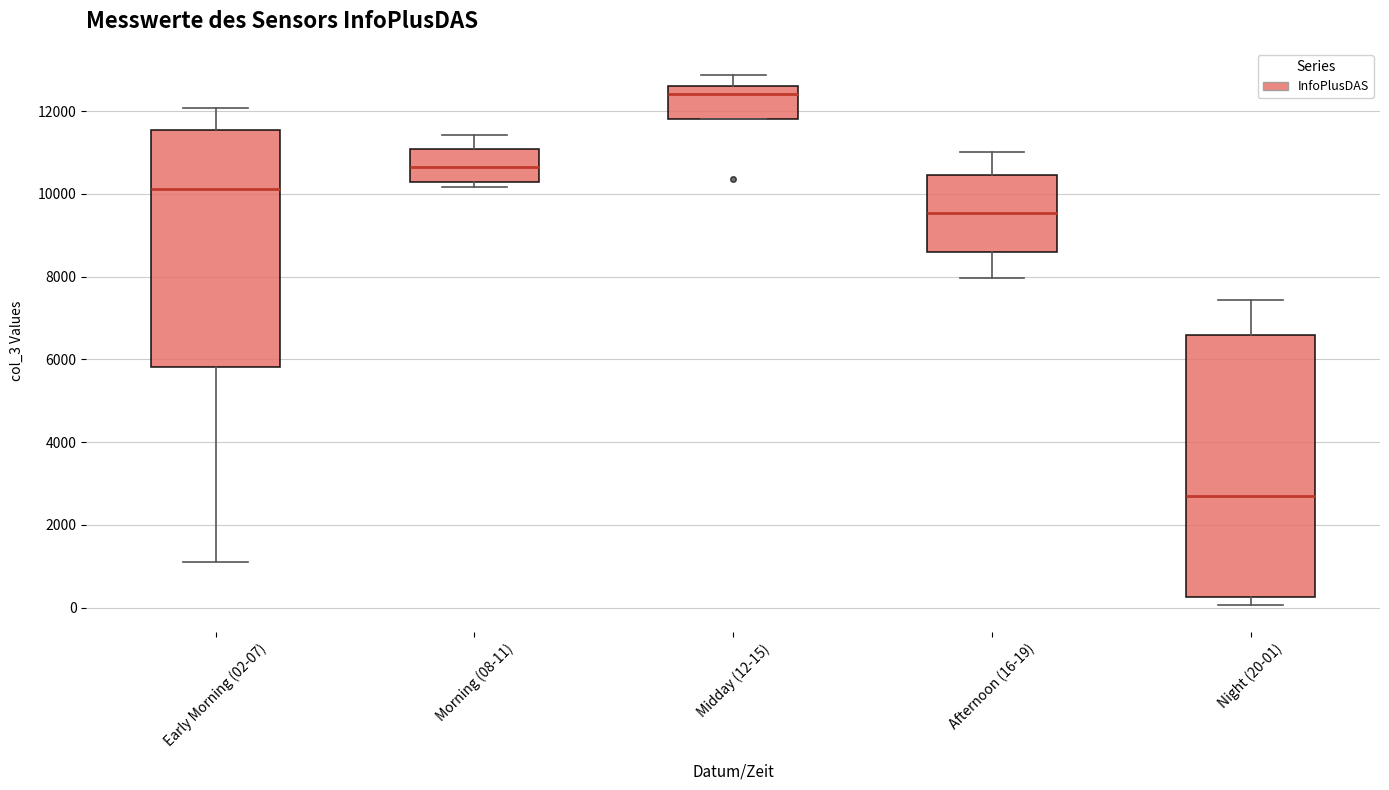

Comparing the boxes themselves (not the whiskers), which one is the tallest?

Night (20-01)